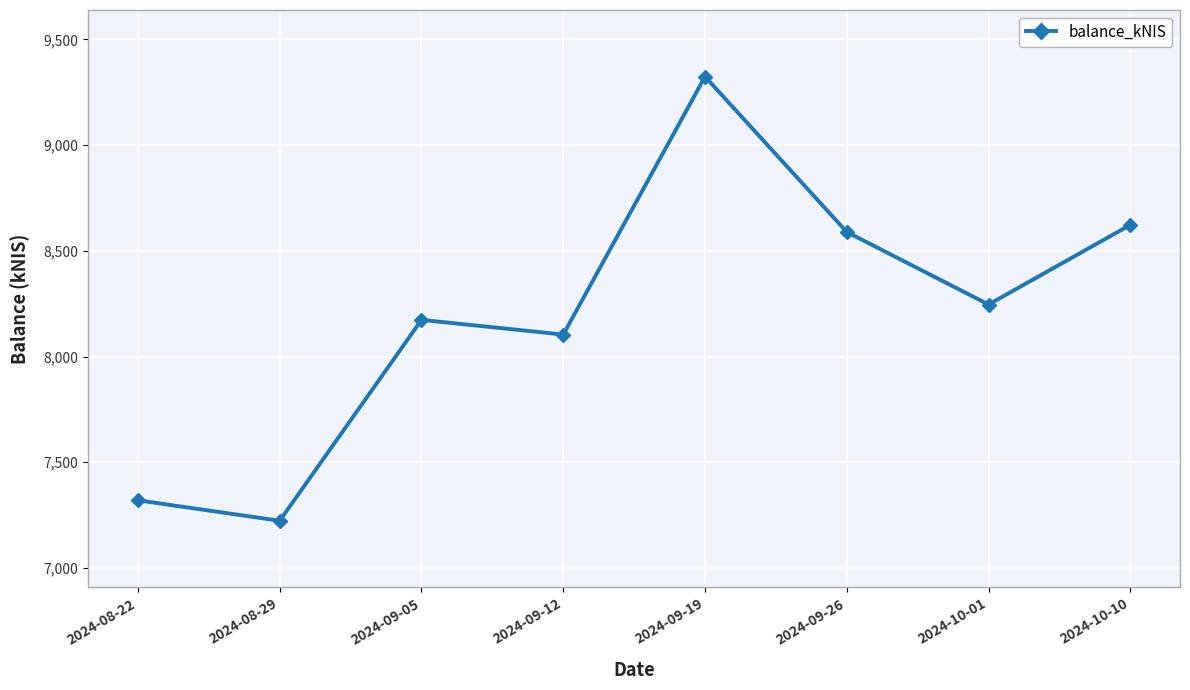

Does the chart have visible grid lines?

Yes